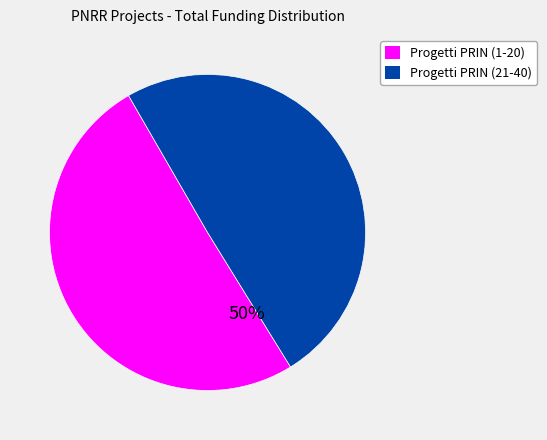

Count the number of slices in the pie.

2